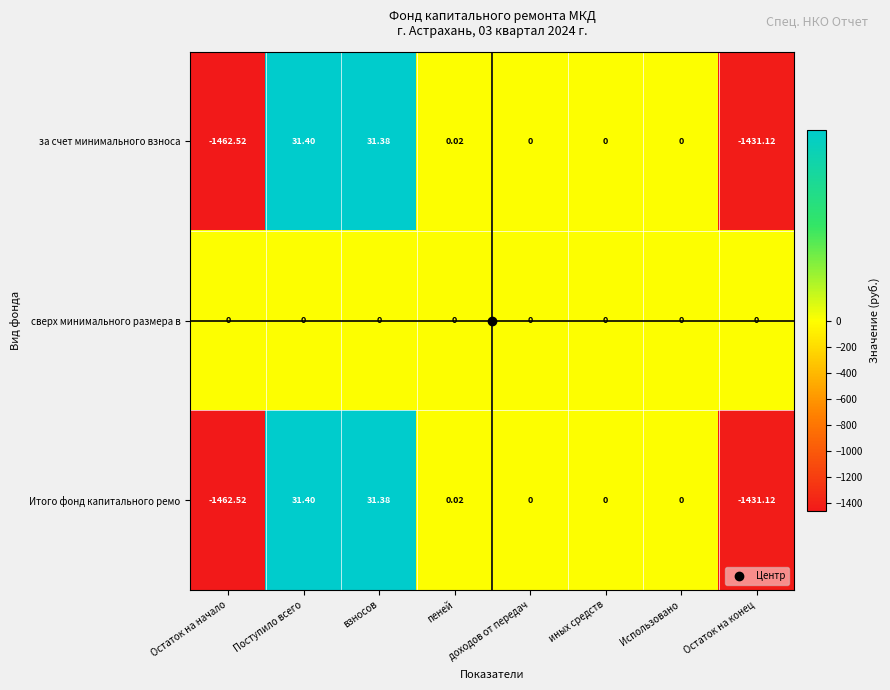

What is the smallest value displayed?

-1462.5